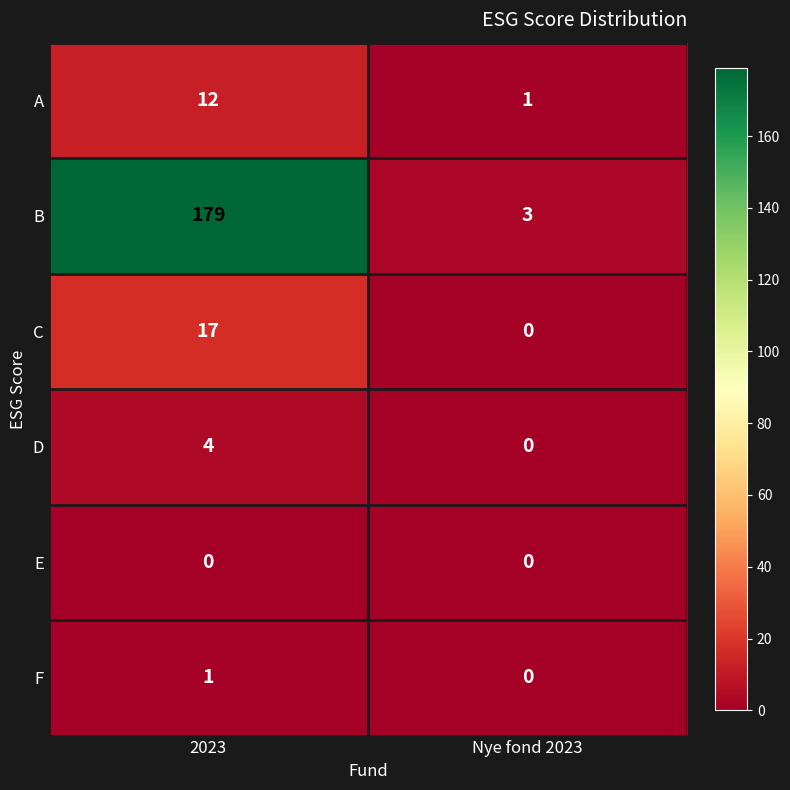

What is the total value across all series at 2023?

213